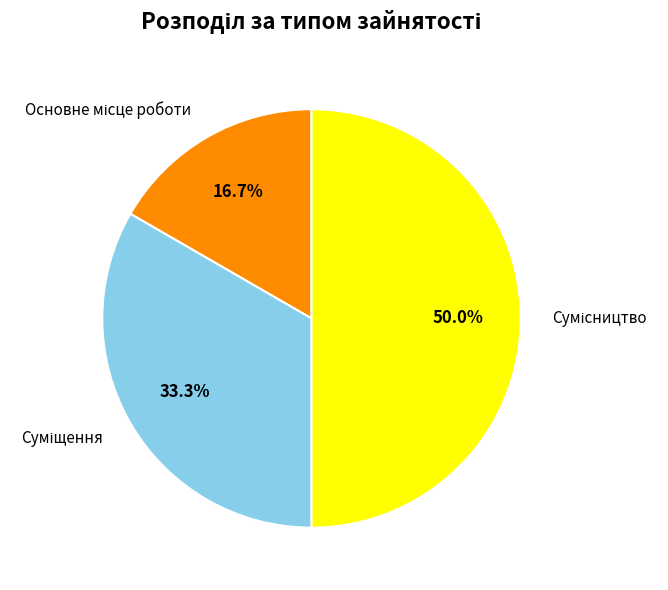

How many slices are in this pie chart?

3